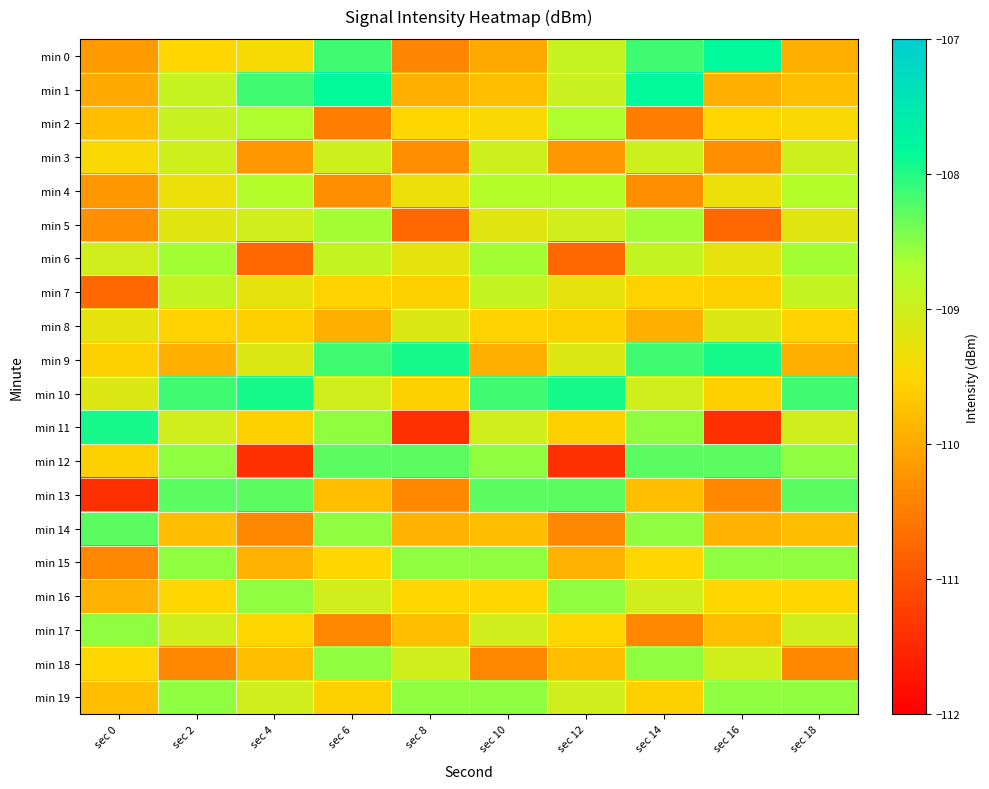

Which series has the largest total across all categories?

min 10